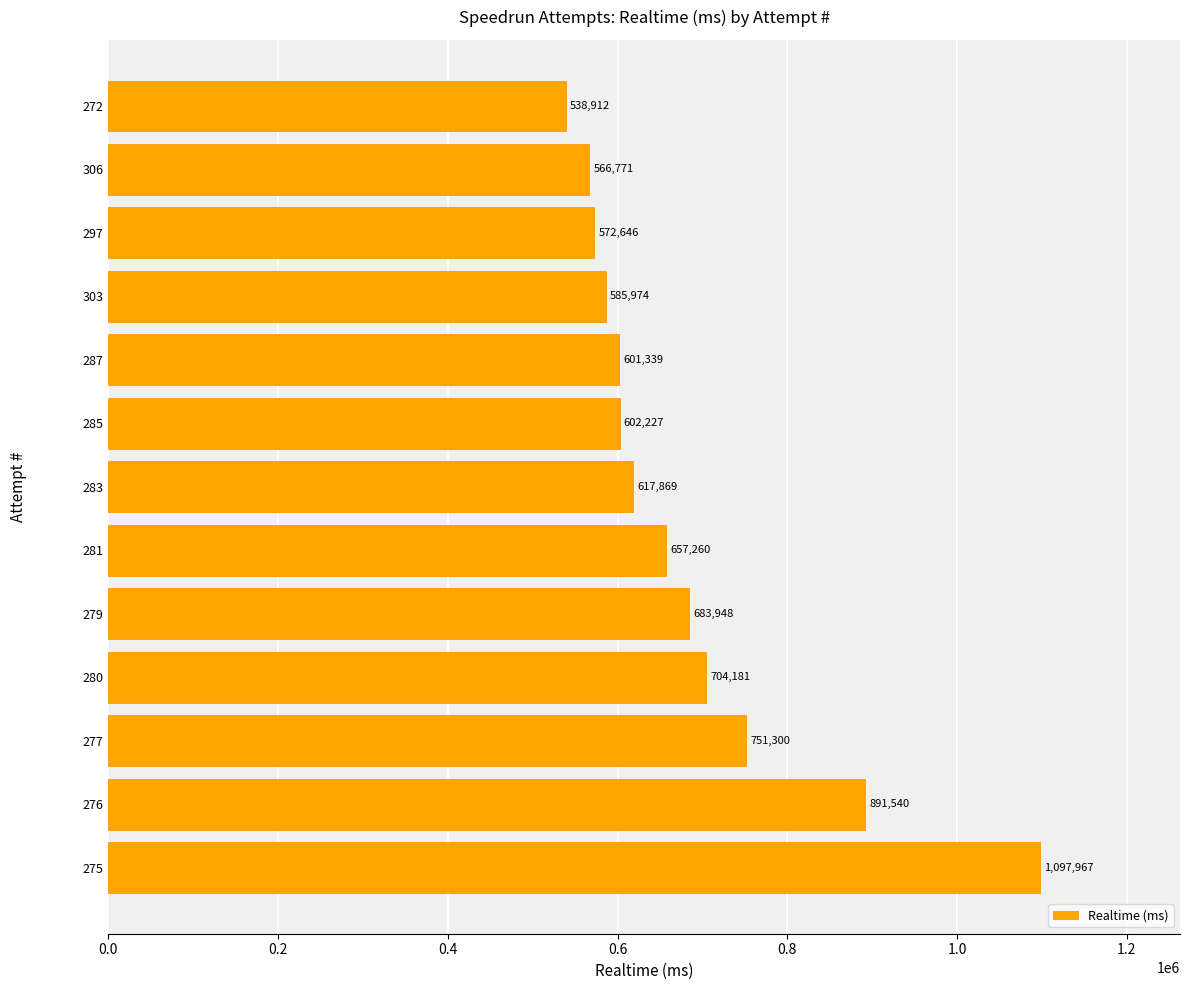

How many bars are there in total?

13